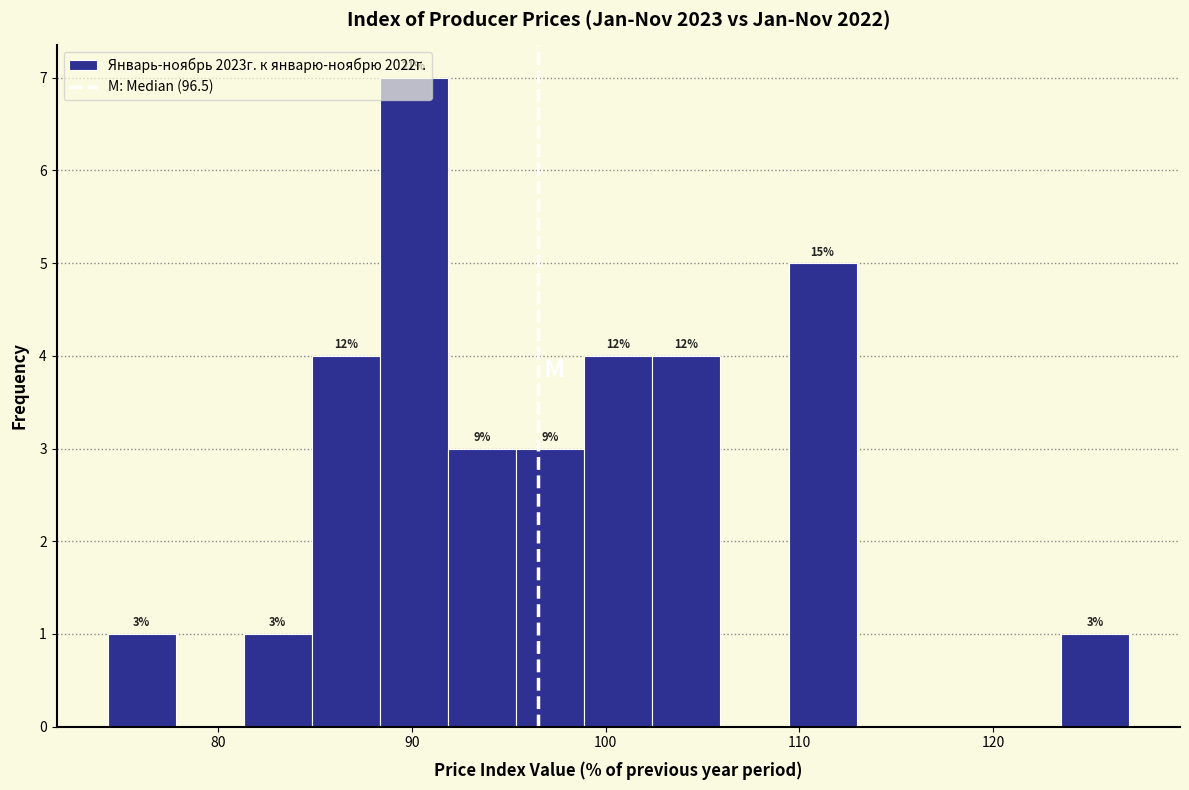

Read against the x-axis, roughly where is the centre of the tallest bar?

90